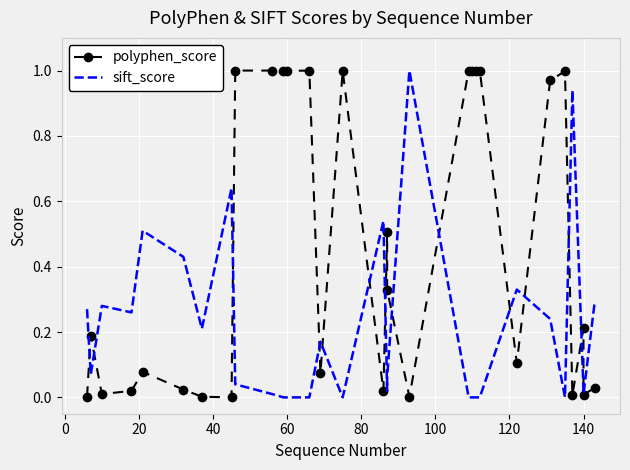

How many categories are shown in the chart?

30